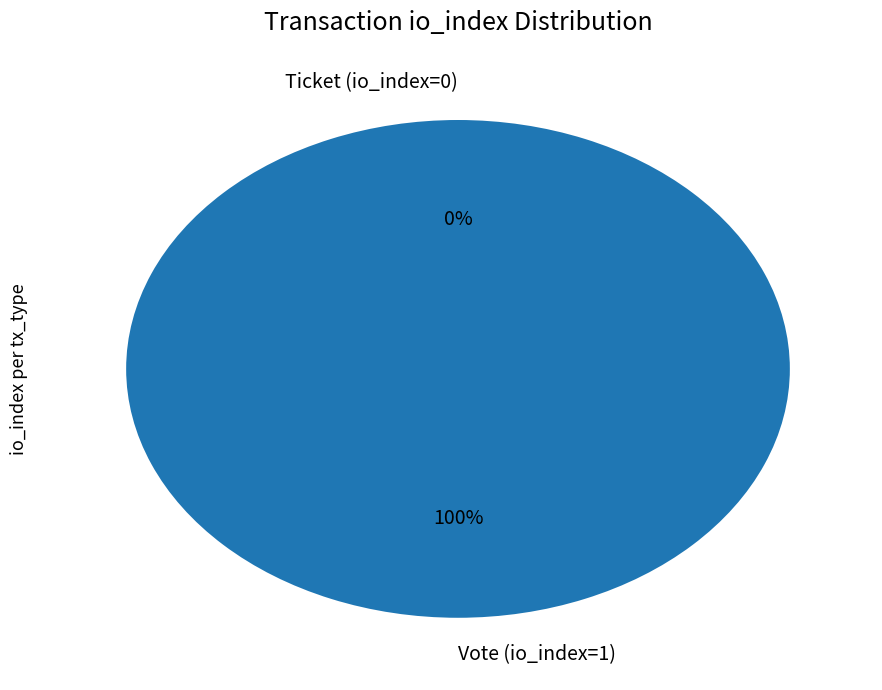

How many segments does this pie chart have?

2